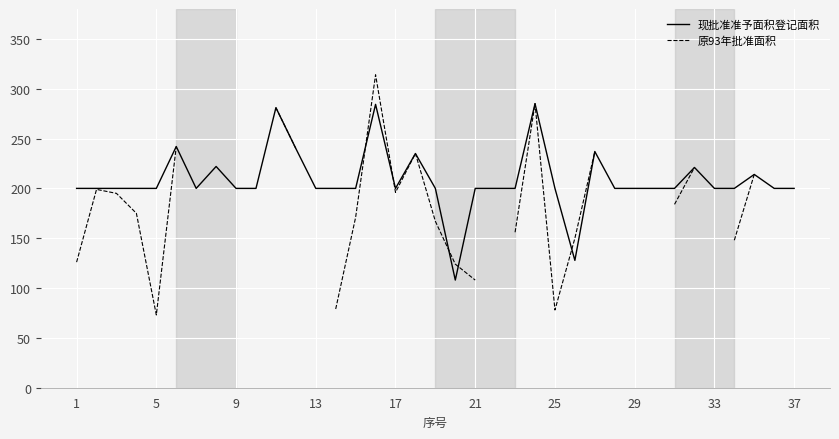

What is the value of the 现批准准予面积登记面积 point at the 33rd from the left?

200.0